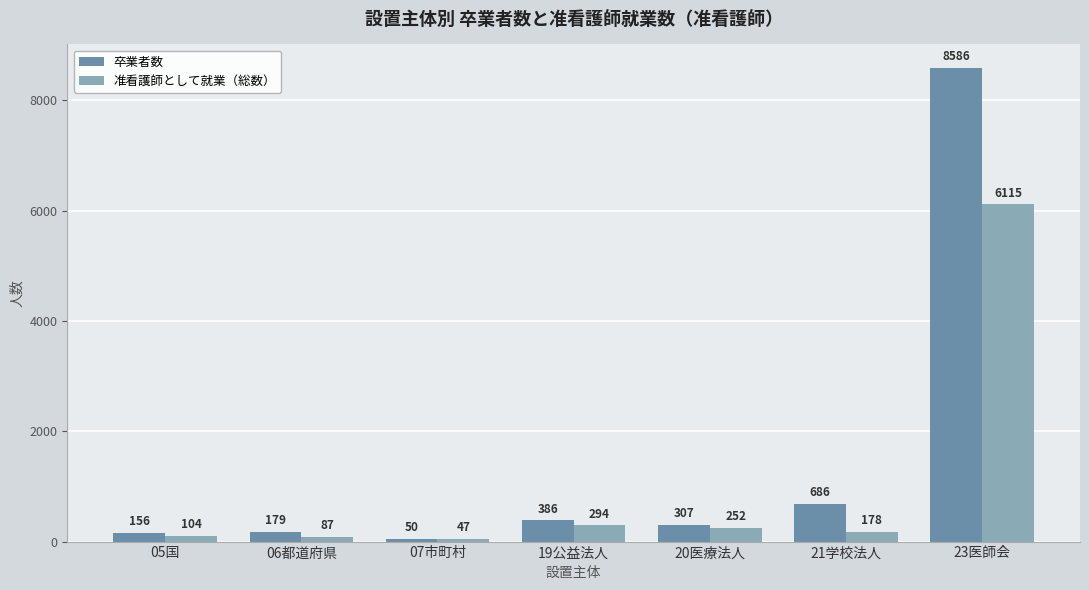

The 准看護師として就業（総数） series shows 87 at 06都道府県. True or false?

True